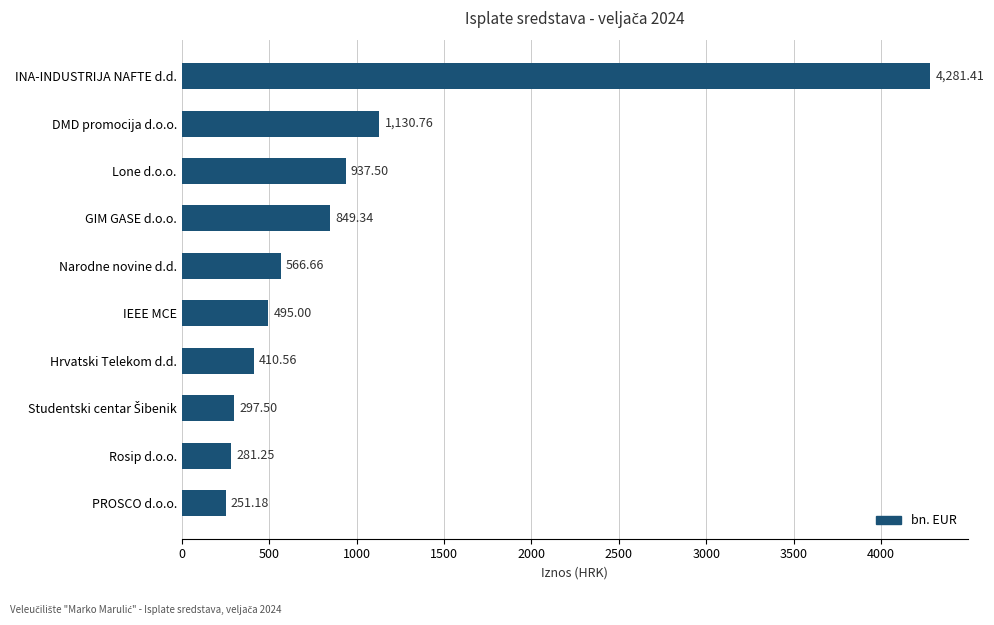

Where is the data nearest to the value 2266?

DMD promocija d.o.o.